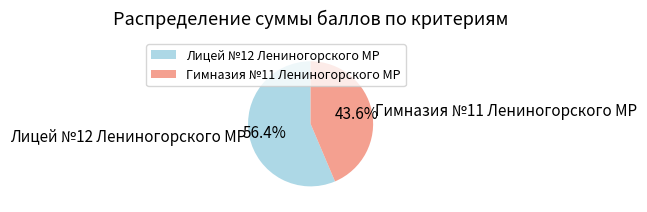

To the nearest percent, what percentage of the pie is Лицей №12 Лениногорского МР?

56%